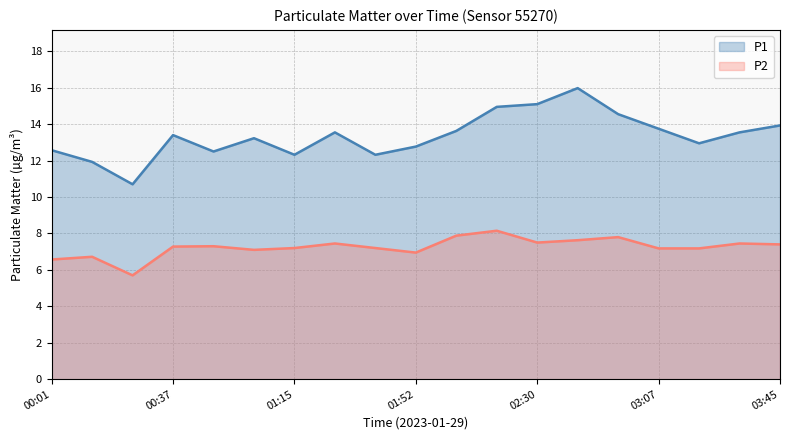

True or false: P1 and P2 cross at least once.

False